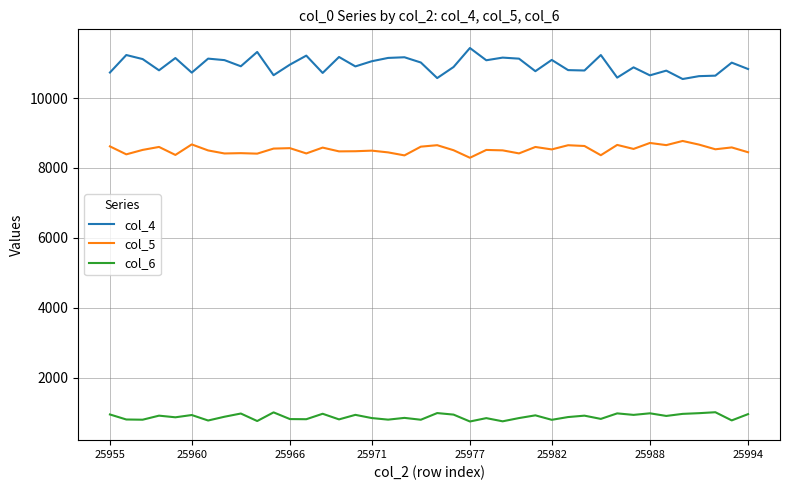

What is the difference between the maximum and minimum values in the col_4 series?

888